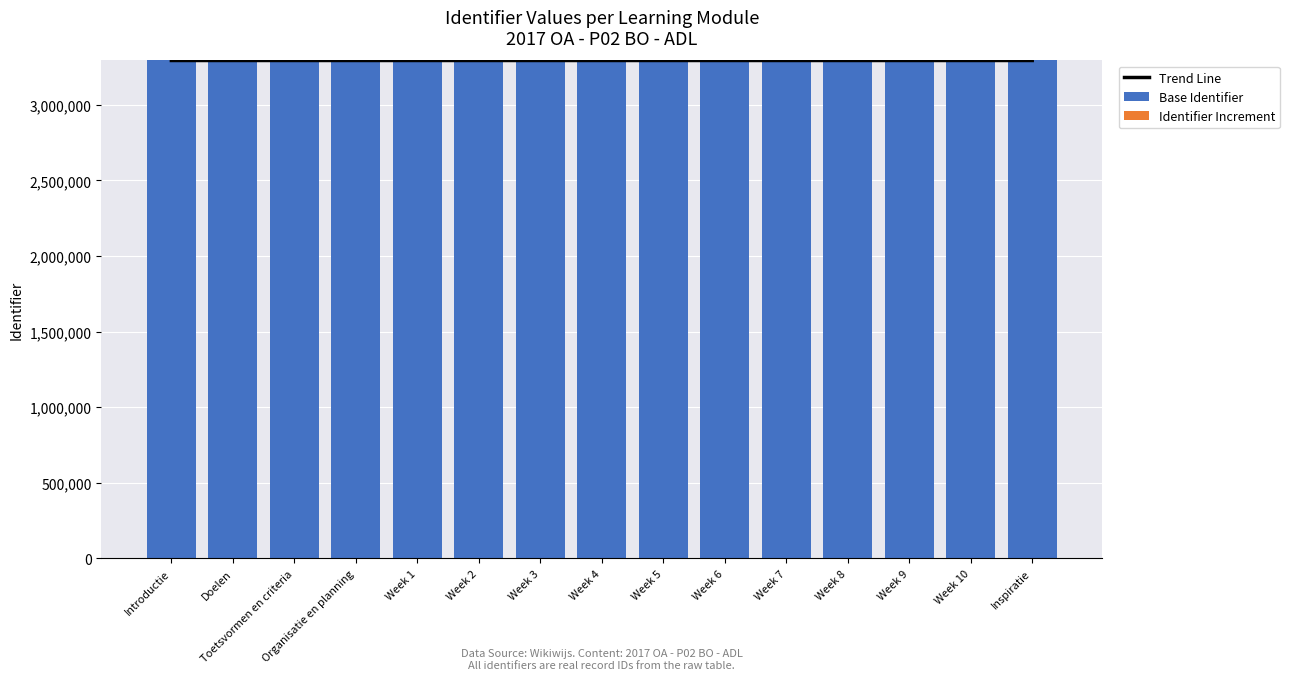

What are all the series names shown in the legend?

Trend Line, Base Identifier, Identifier Increment